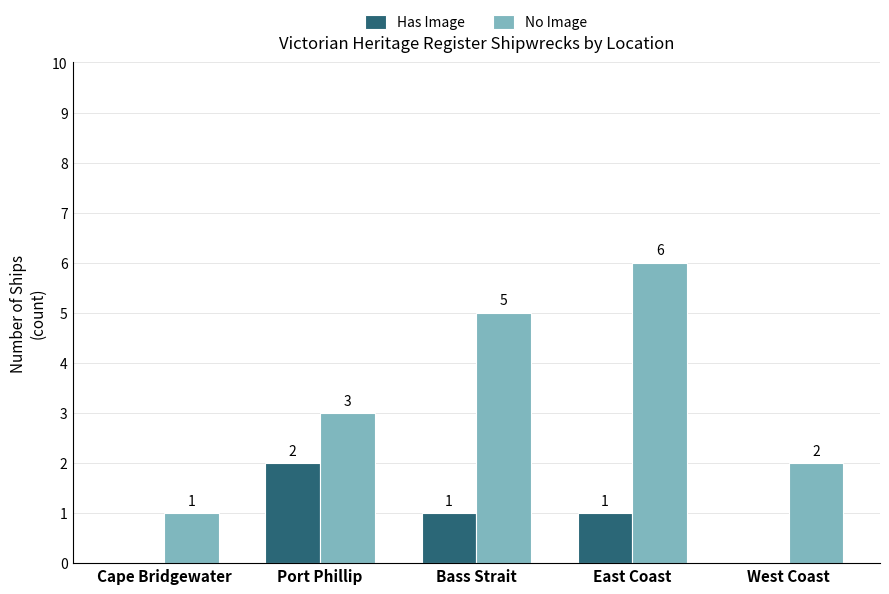

Are the bars grouped side by side (vs. stacked)?

Yes